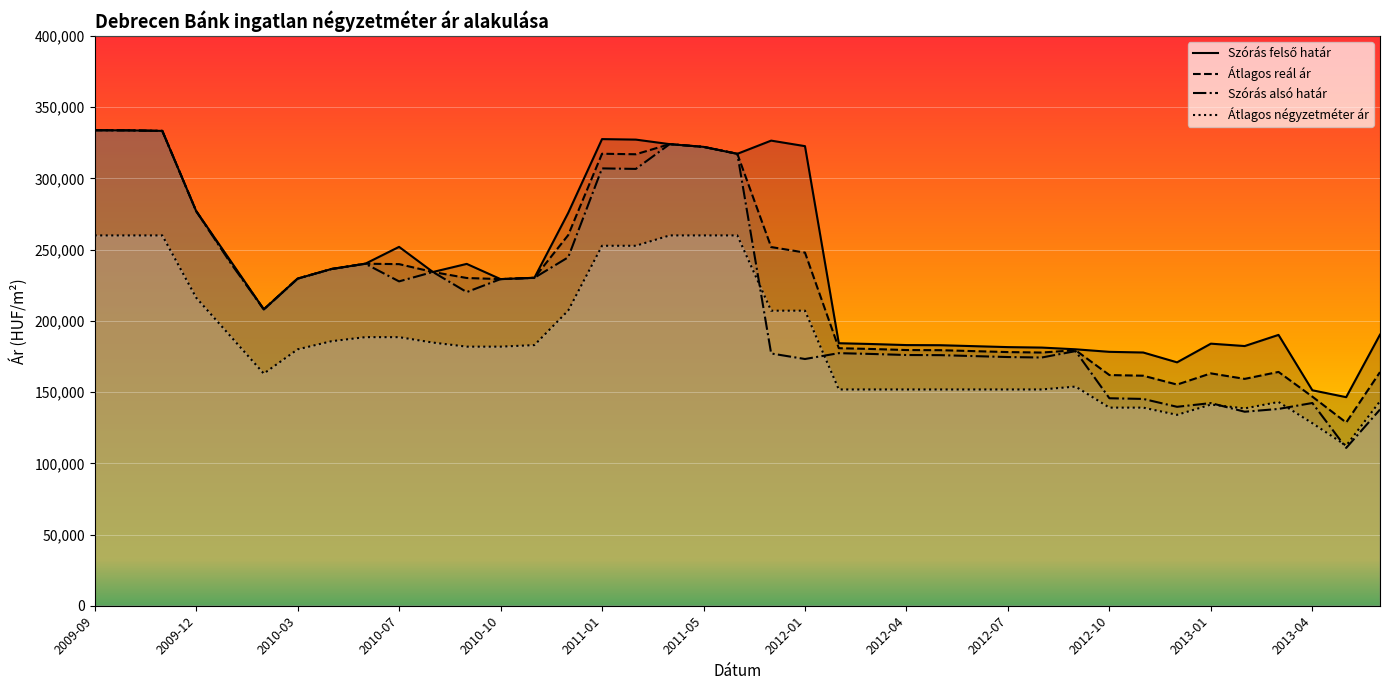

At how many categories does at least one series exceed 291982?

10